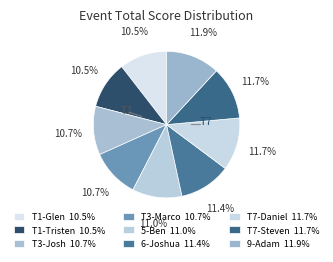

How many slices are in this pie chart?

9